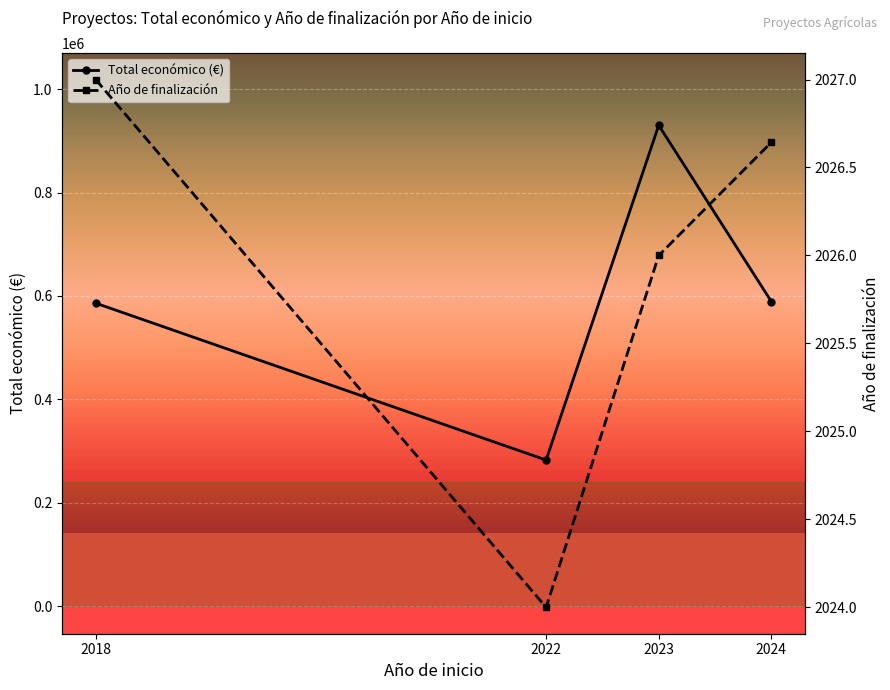

Reading left to right, list all the values displayed in this chart.

Total económico (€): 2018=586120.0	2022=282580.0	2023=930306.0	2024=589280.0
Año de finalización: 2018=2027.0	2022=2024.0	2023=2026.0	2024=2026.6